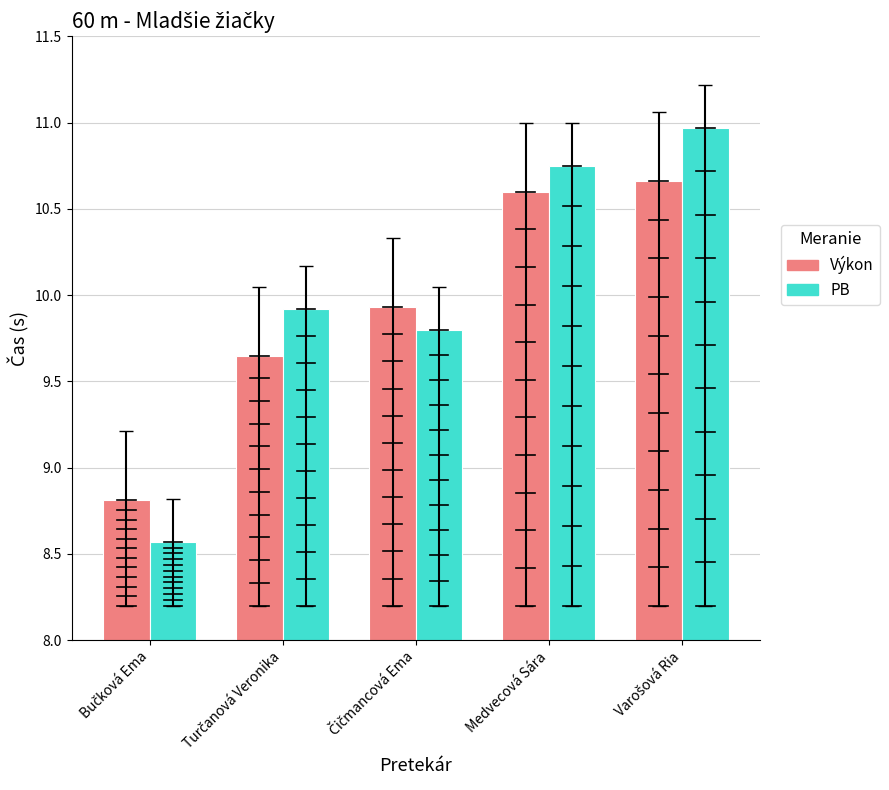

What is the greatest value displayed?

11.0